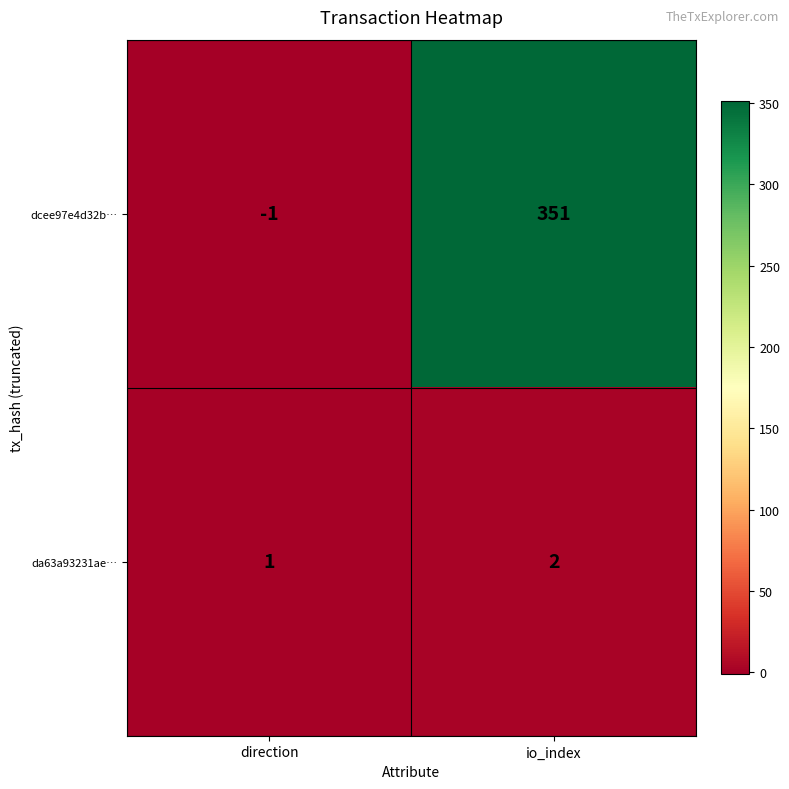

At which label is dcee97e4d32b… closest to 175?

direction